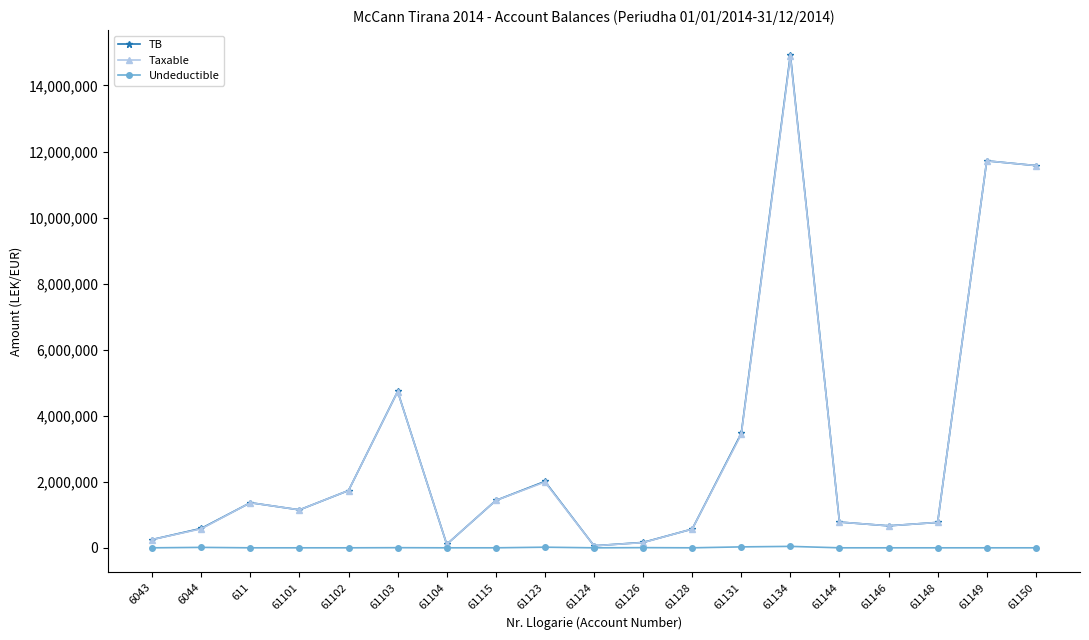

What are all the series names shown in the legend?

TB, Taxable, Undeductible